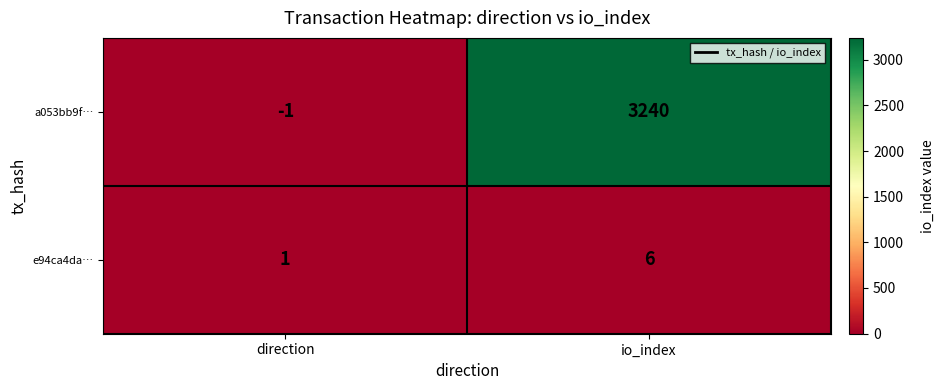

List the series in order of their overall mean, highest first.

a053bb9f…, e94ca4da…